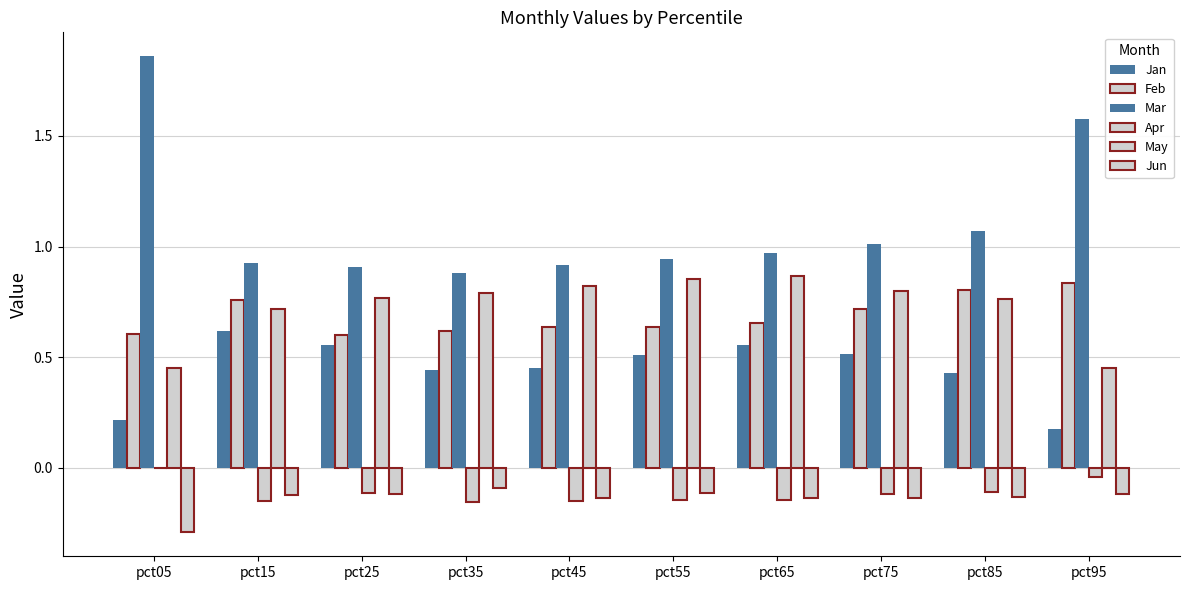

Reading left to right, transcribe all the data shown in this chart.

Jan: pct05=0.2	pct15=0.6	pct25=0.6	pct35=0.4	pct45=0.5	pct55=0.5	pct65=0.6	pct75=0.5	pct85=0.4	pct95=0.2
Feb: pct05=0.6	pct15=0.8	pct25=0.6	pct35=0.6	pct45=0.6	pct55=0.6	pct65=0.7	pct75=0.7	pct85=0.8	pct95=0.8
Mar: pct05=1.9	pct15=0.9	pct25=0.9	pct35=0.9	pct45=0.9	pct55=0.9	pct65=1.0	pct75=1.0	pct85=1.1	pct95=1.6
Apr: pct05=-0.0	pct15=-0.1	pct25=-0.1	pct35=-0.2	pct45=-0.2	pct55=-0.1	pct65=-0.1	pct75=-0.1	pct85=-0.1	pct95=-0.0
May: pct05=0.5	pct15=0.7	pct25=0.8	pct35=0.8	pct45=0.8	pct55=0.9	pct65=0.9	pct75=0.8	pct85=0.8	pct95=0.5
Jun: pct05=-0.3	pct15=-0.1	pct25=-0.1	pct35=-0.1	pct45=-0.1	pct55=-0.1	pct65=-0.1	pct75=-0.1	pct85=-0.1	pct95=-0.1